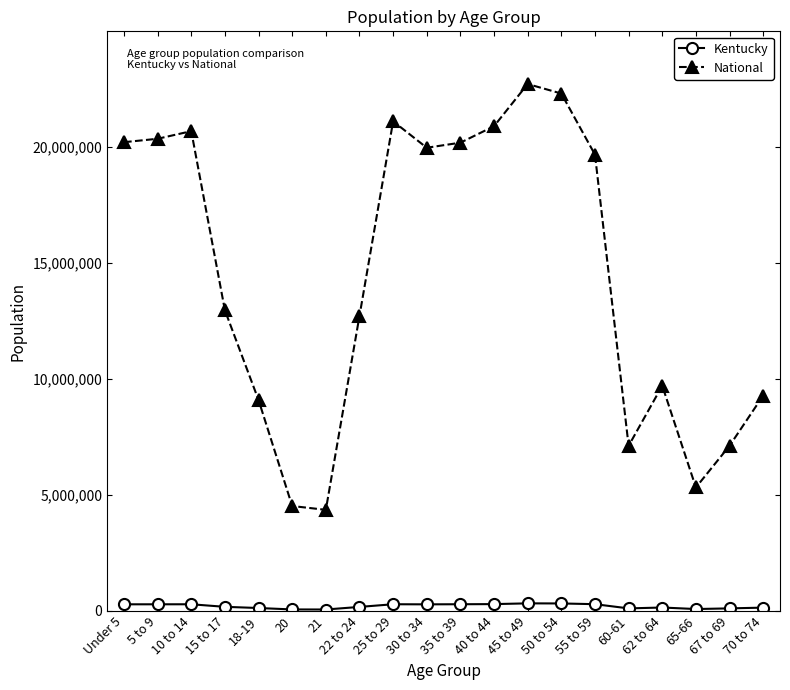

What is the sum of the Kentucky values at 15 to 17 and 65-66?

252459